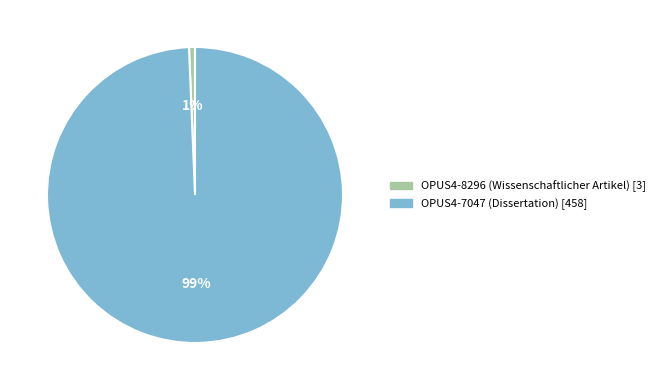

To the nearest percent, what is the combined percentage of OPUS4-7047 and OPUS4-8296?

100%